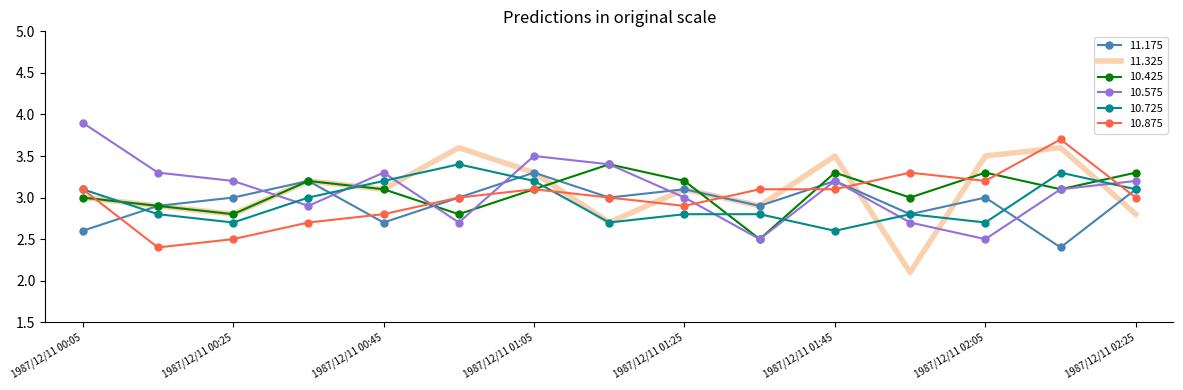

True or false: 10.575 and 11.325 cross at least once.

True